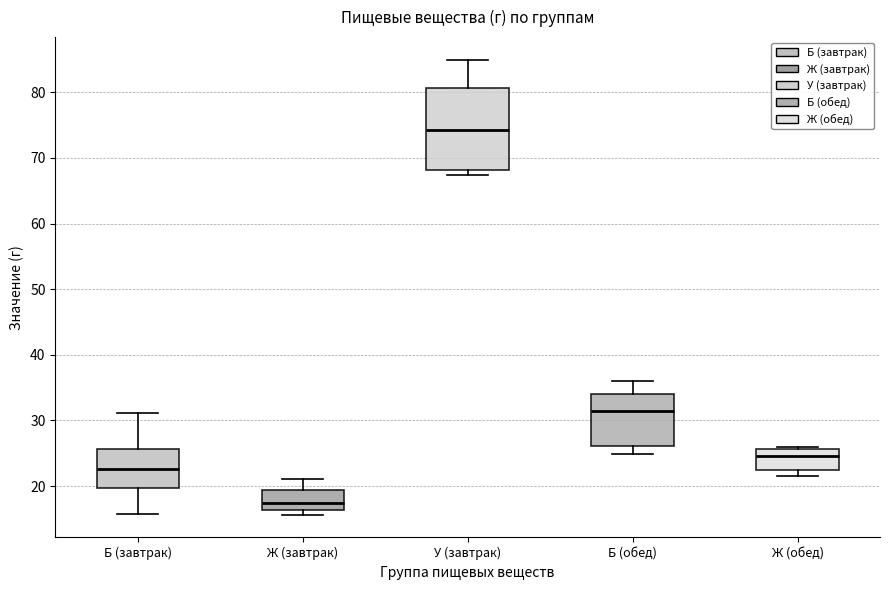

Which box's median line is the lowest?

Ж (завтрак)